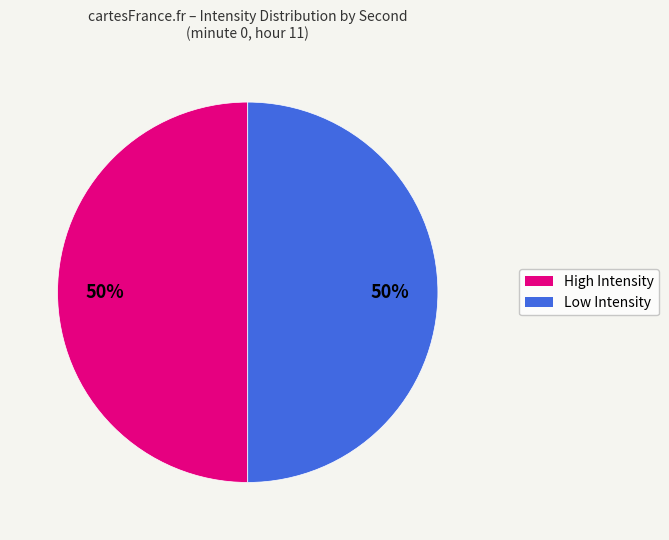

To the nearest percent, what is the average slice percentage?

50%